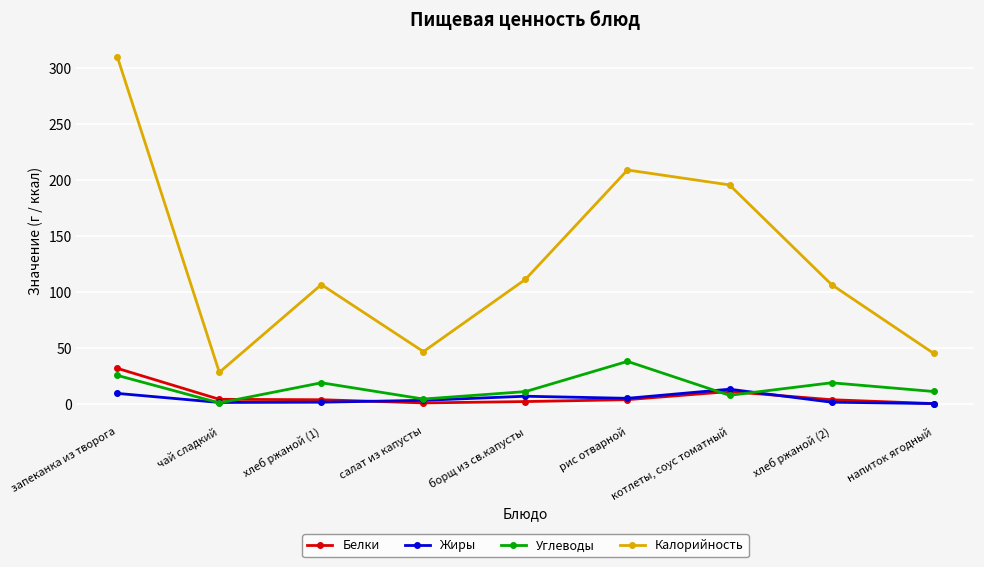

True or false: Жиры and Калорийность cross at least once.

False